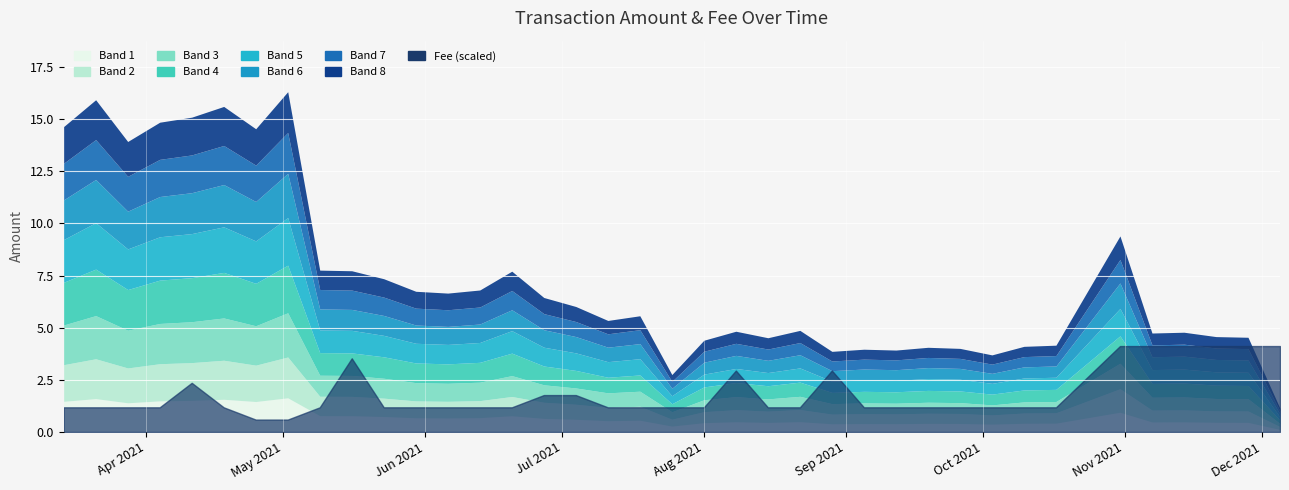

What is the total value across all series at 2021-10-10?

4.1